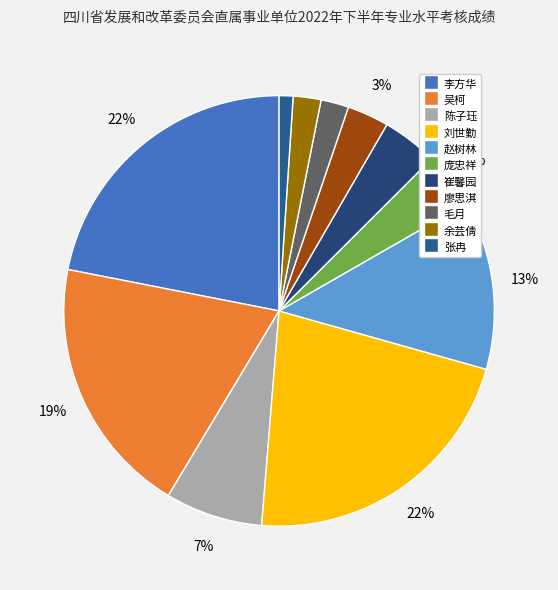

What is the smallest slice in the pie chart?

张冉